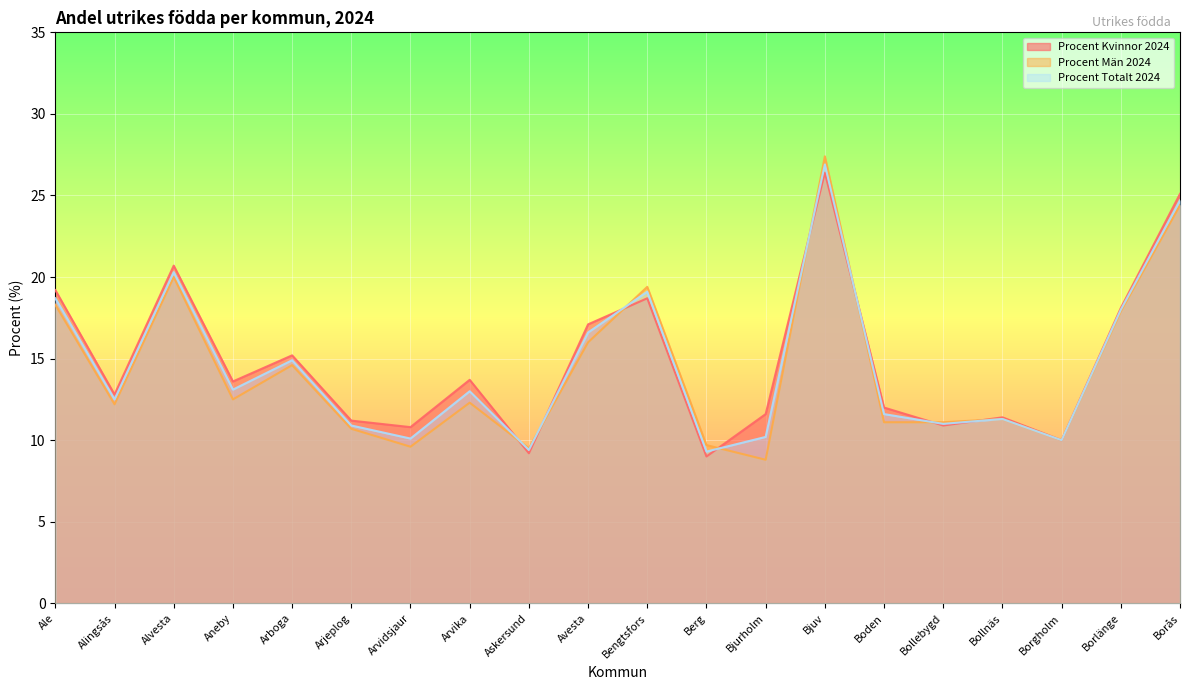

True or false: Procent Totalt 2024 and Procent Kvinnor 2024 cross at least once.

True